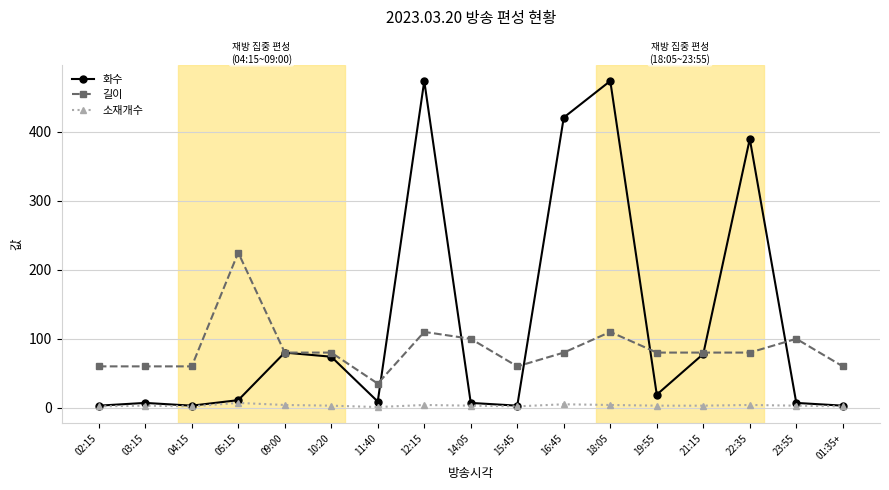

What is the greatest value displayed?

474